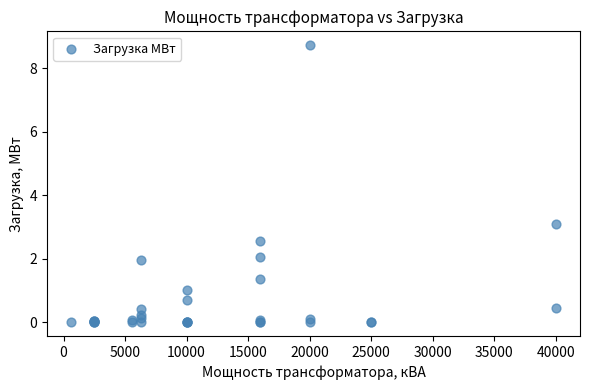

What Y value in the scatter plot is closest to 4?

3.1